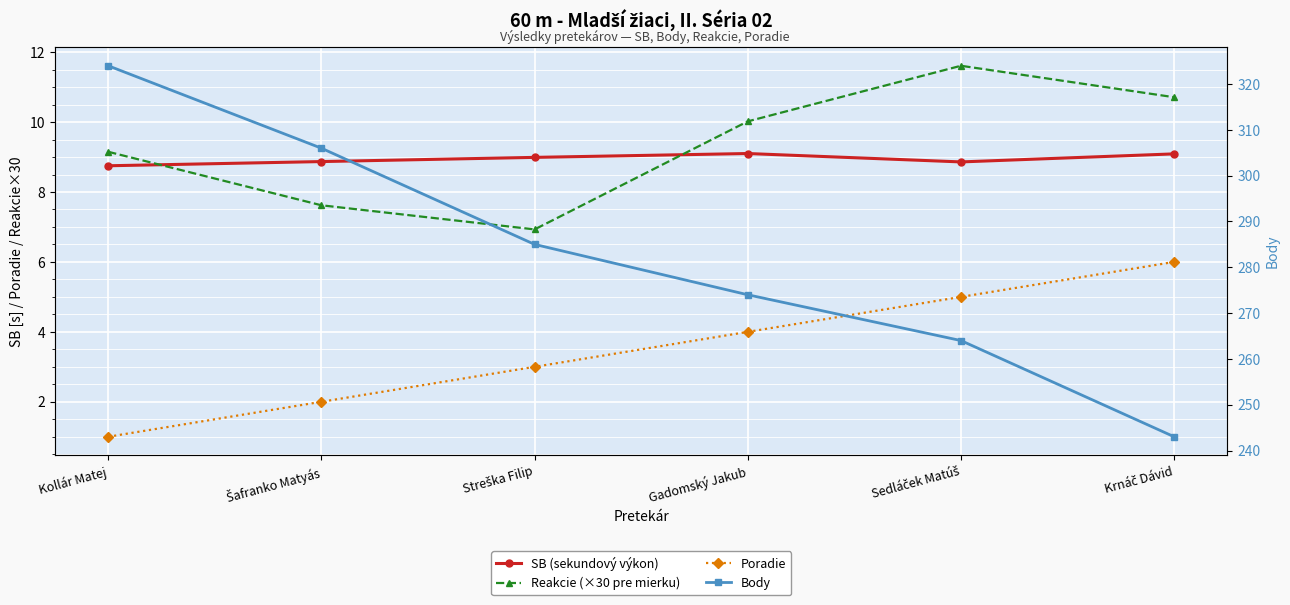

How many values in the Reakcie (×30 pre mierku) series are below 10?

3